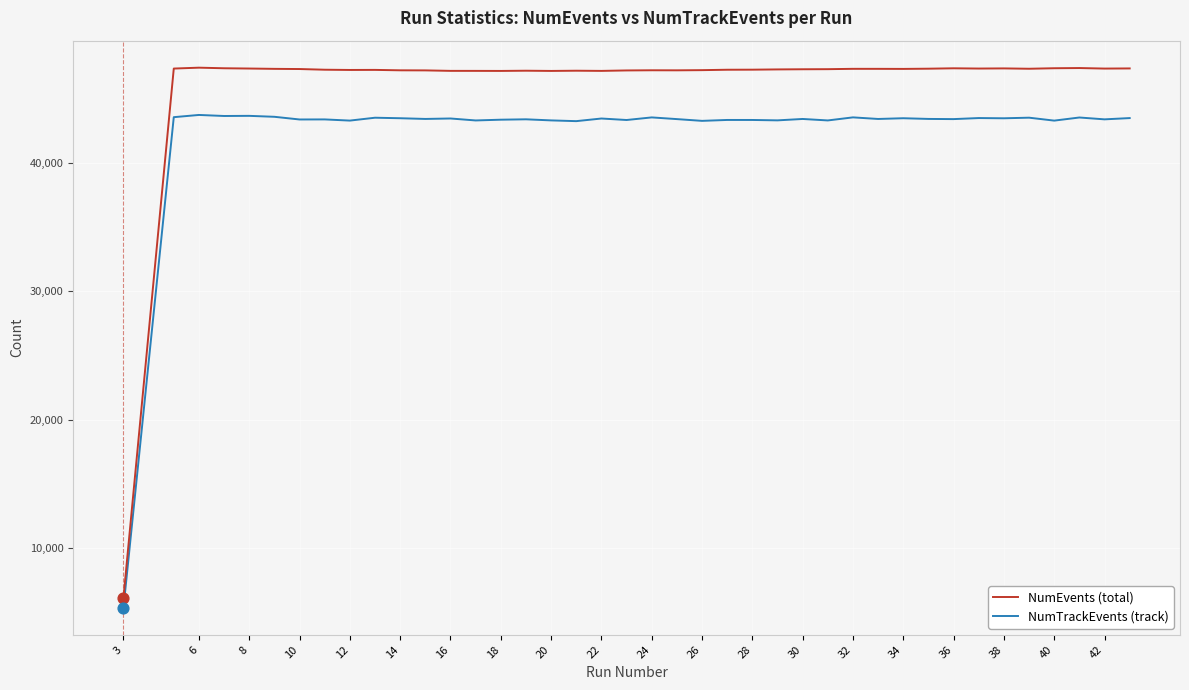

What are all the series names shown in the legend?

NumEvents (total), NumTrackEvents (track)